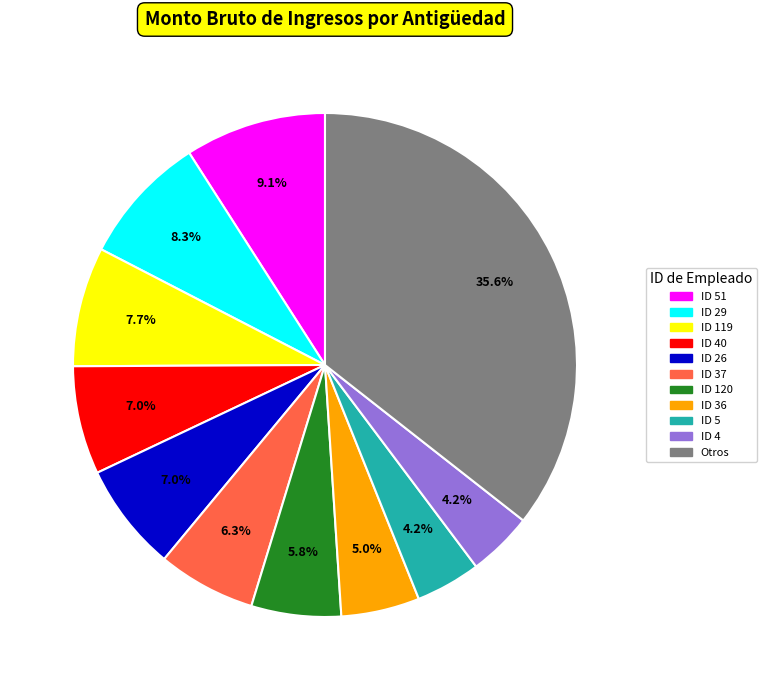

Is there a majority slice in this chart?

No